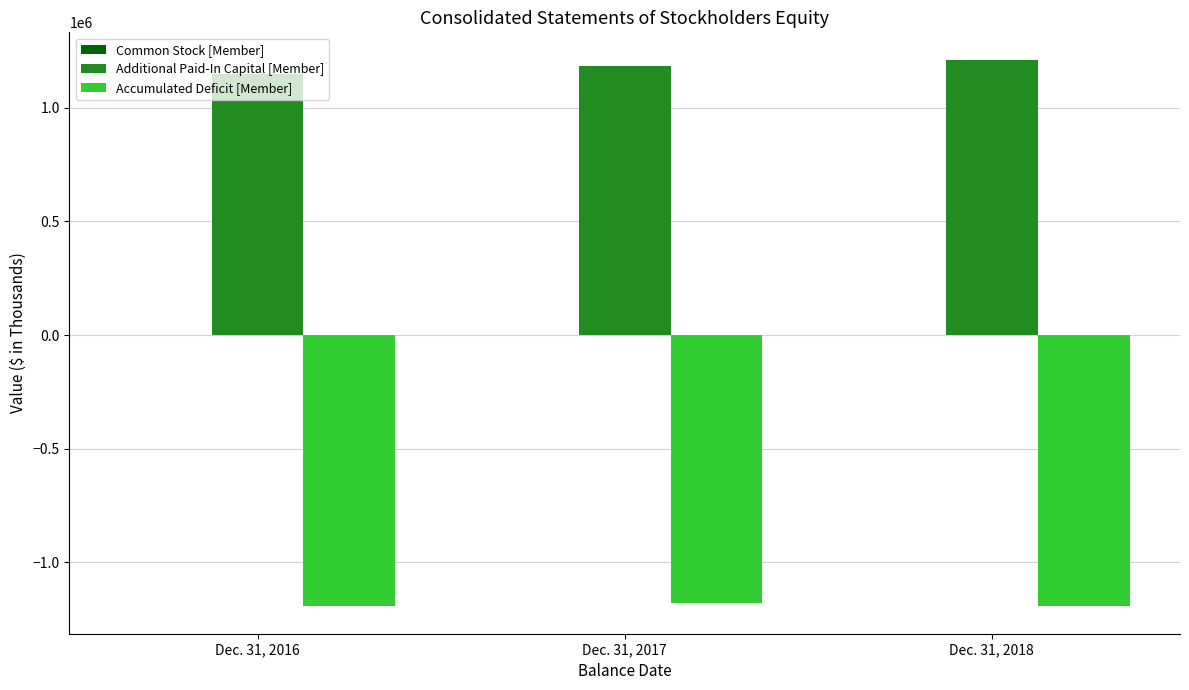

What is the approximate value of Accumulated Deficit [Member] at Dec. 31, 2016, to the nearest 50?

-1193600